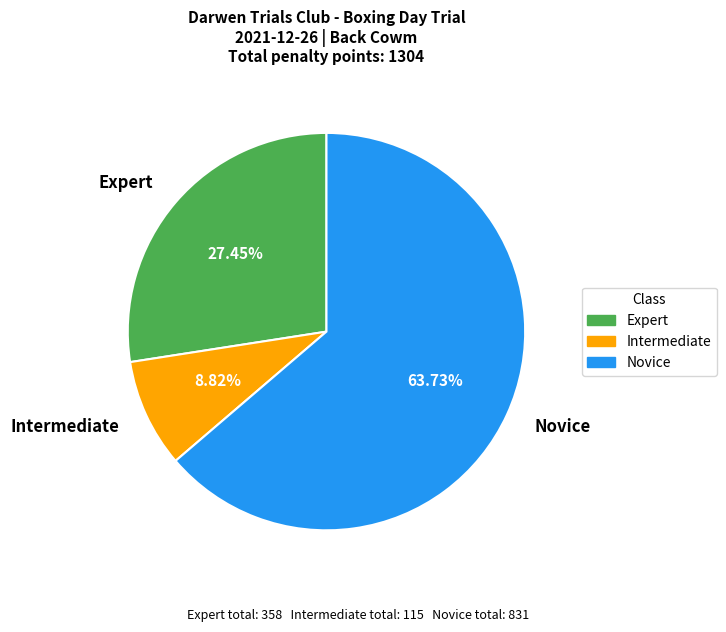

What percentage is the Intermediate slice, to the nearest percent?

9%